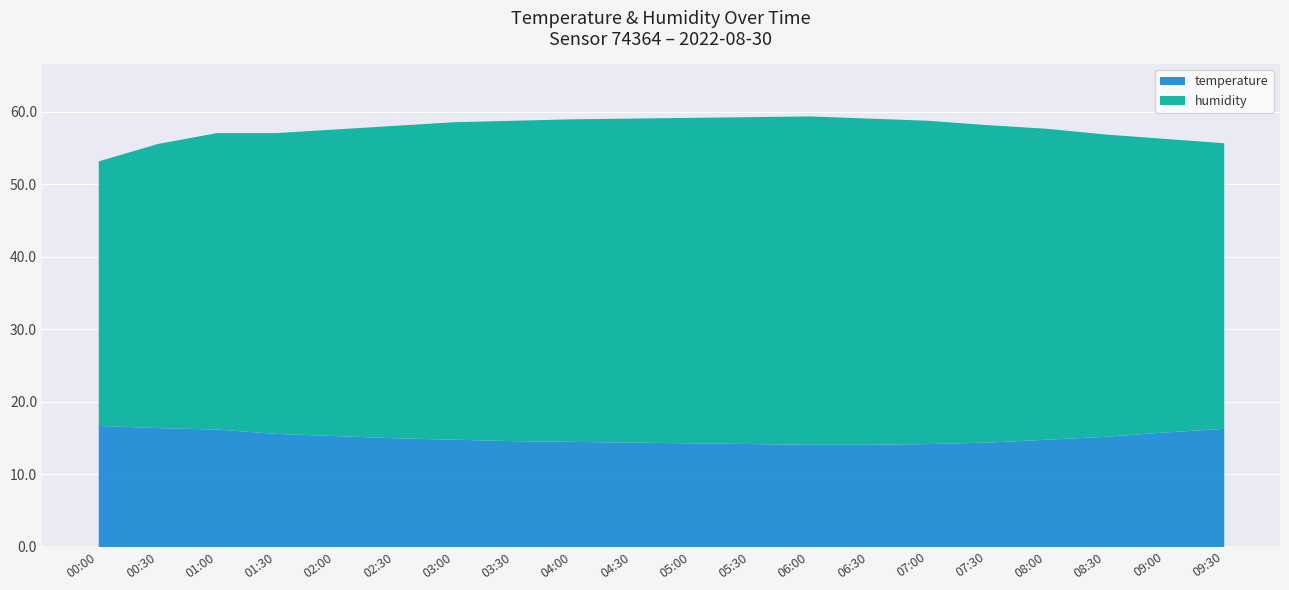

What is the difference between the second highest and second lowest values in the humidity series?

5.9